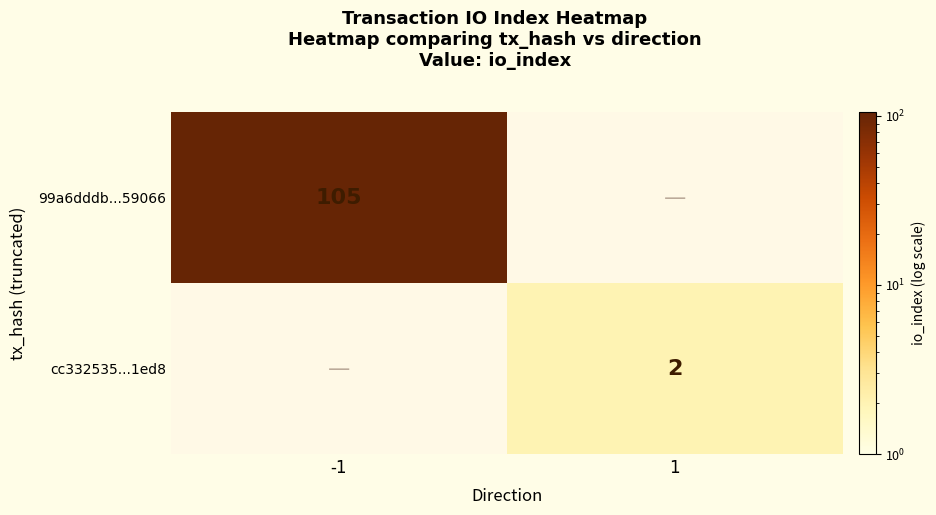

The value of cc332535...1ed8 at 1 is 2. True or false?

True